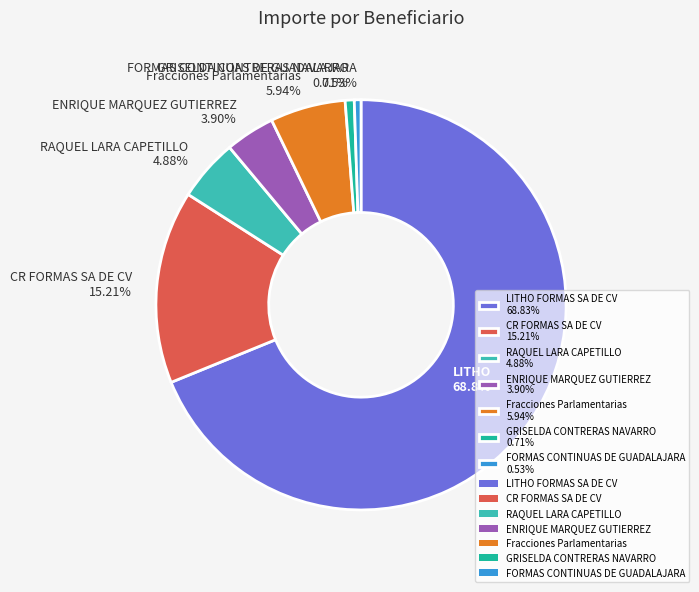

Is there a majority slice in this chart?

Yes